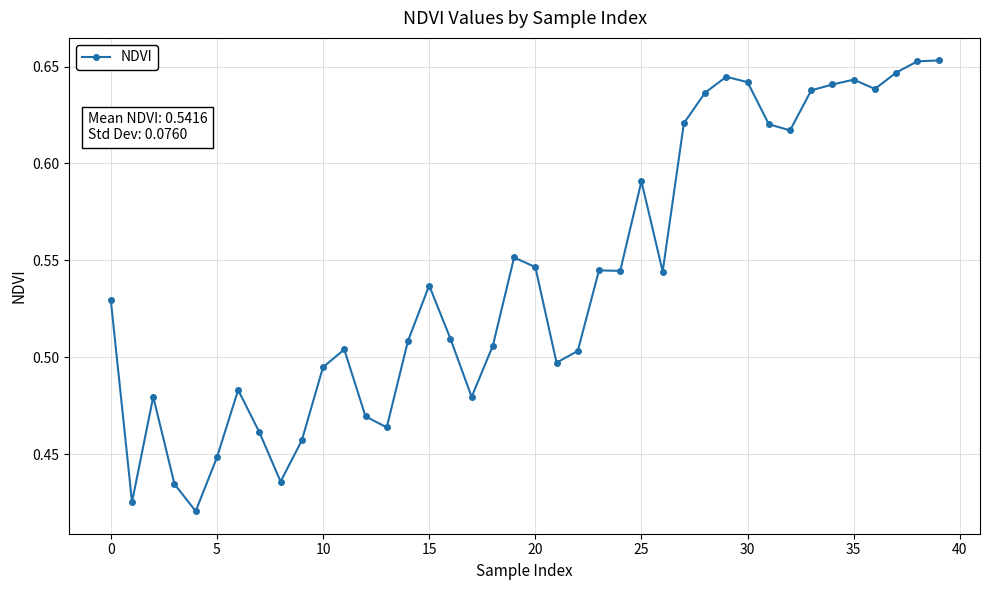

How many values are between 0 and 1?

40